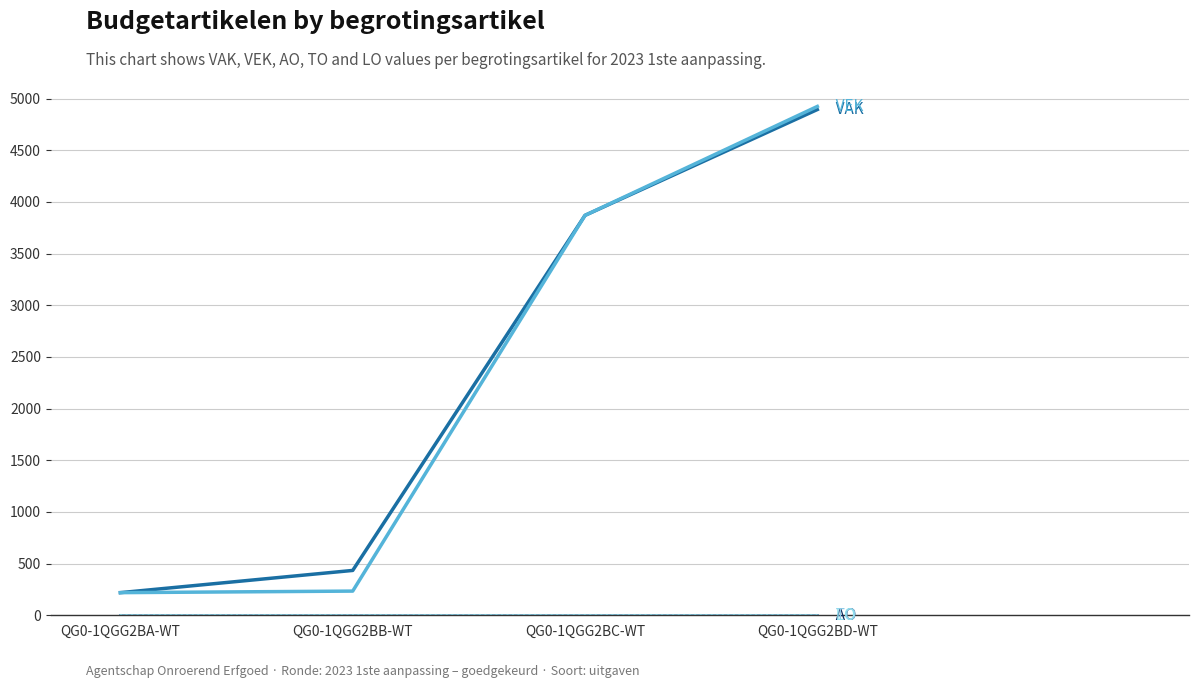

What position from the right is QG0-1QGG2BD-WT?

1